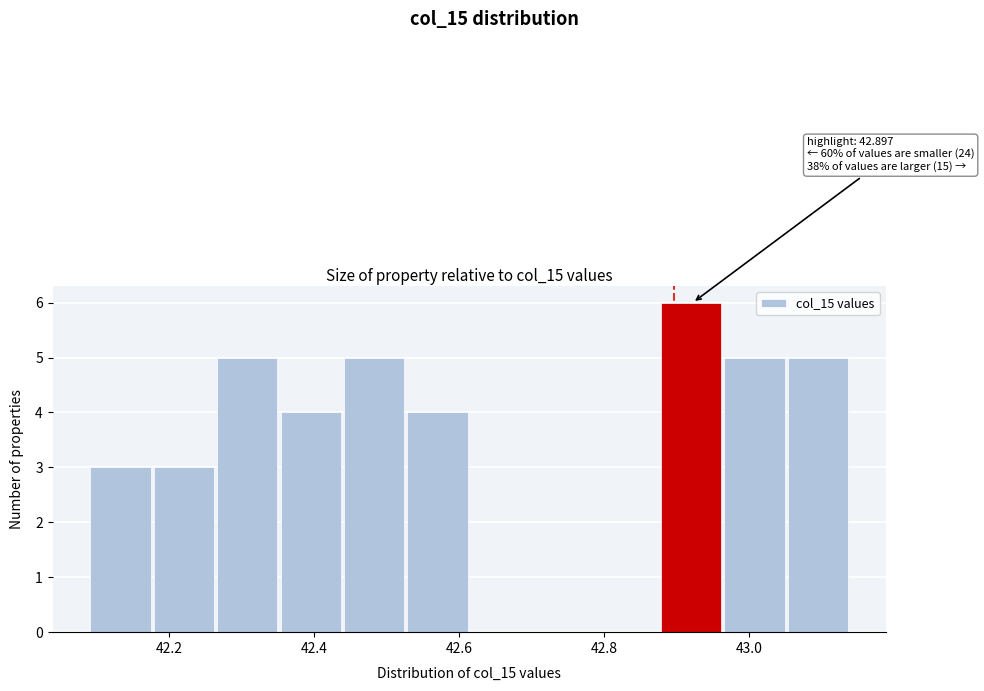

Over which range of the x-axis is the bar tallest?

42.88 to 42.96